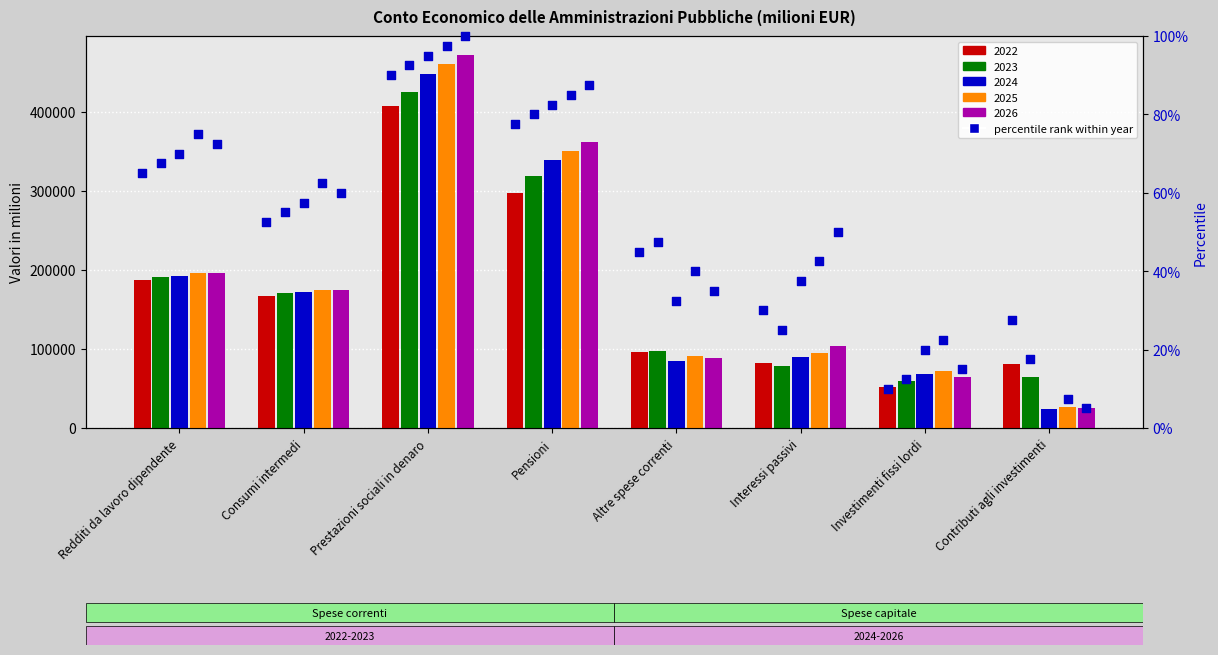

What is the total value across all series at Consumi intermedi?

859932.3